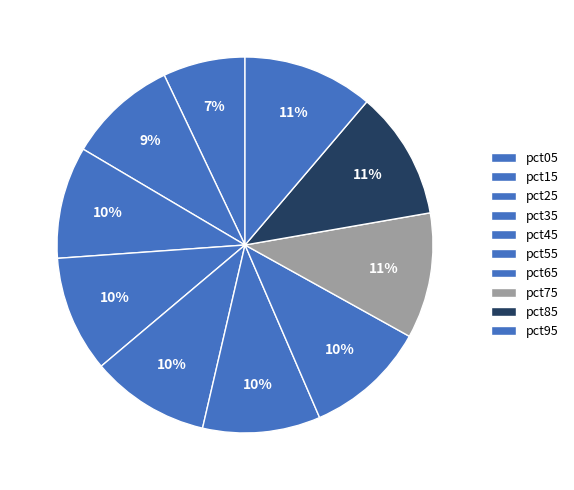

Is there a majority slice in this chart?

No